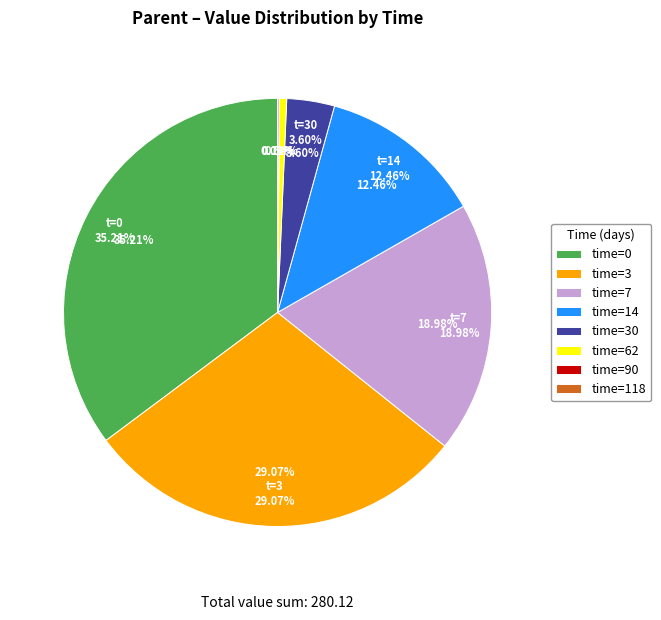

To the nearest percent, what is the difference between the 14 and 62 slice percentages?

12%